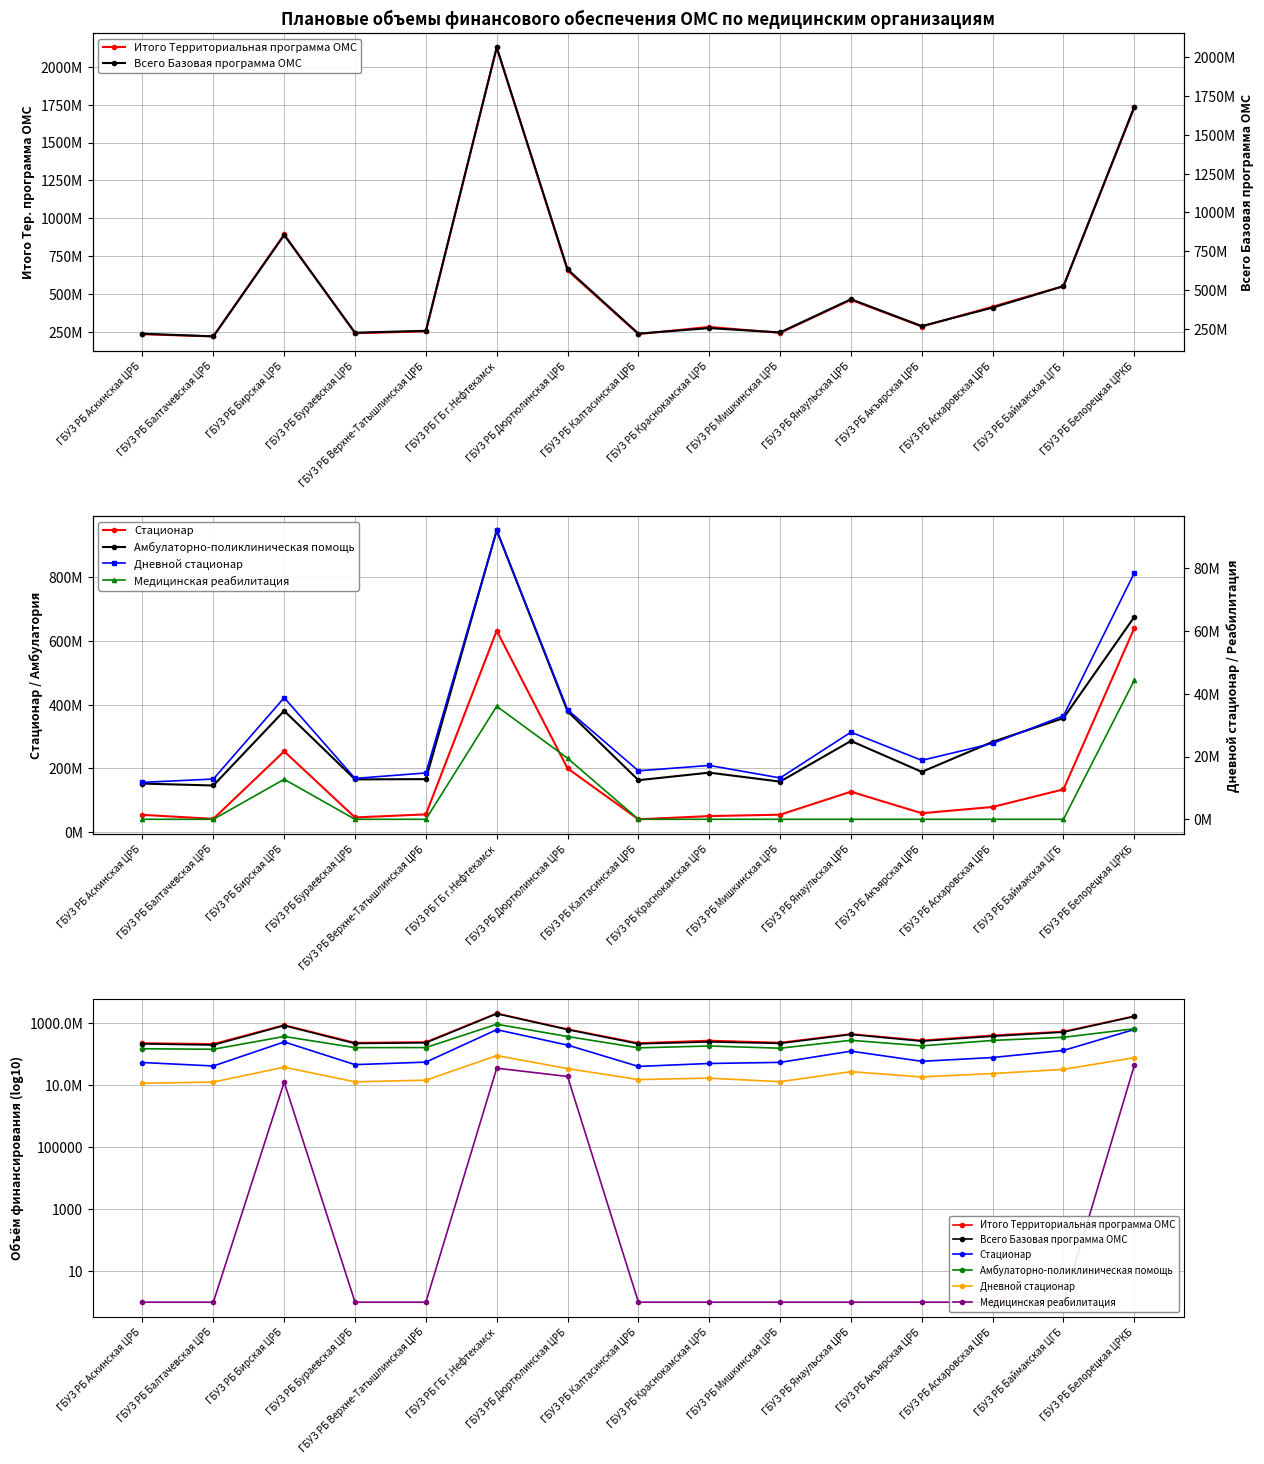

What is the label of the 6th point from the right?

ГБУЗ РБ Мишкинская ЦРБ